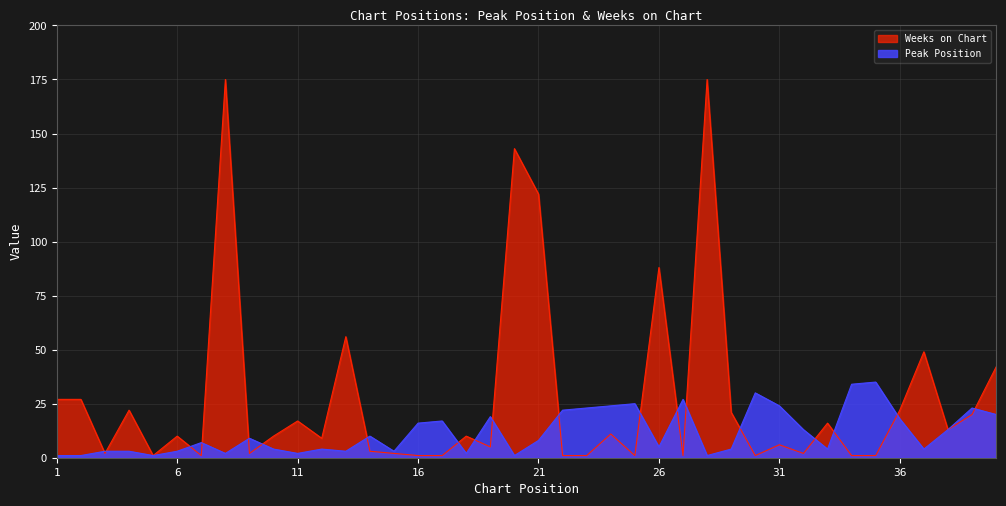

Reading right to left, extract all data points from this chart.

Peak Position: 20	23	13	4	18	35	34	4	13	24	30	4	1	27	5	25	24	23	22	8	1	19	2	17	16	3	10	3	4	2	4	9	2	7	3	1	3	3	1	1
Weeks on Chart: 42	20	13	49	22	1	1	16	2	6	1	21	175	1	88	1	11	1	1	122	143	5	10	1	1	2	3	56	9	17	10	2	175	1	10	1	22	2	27	27